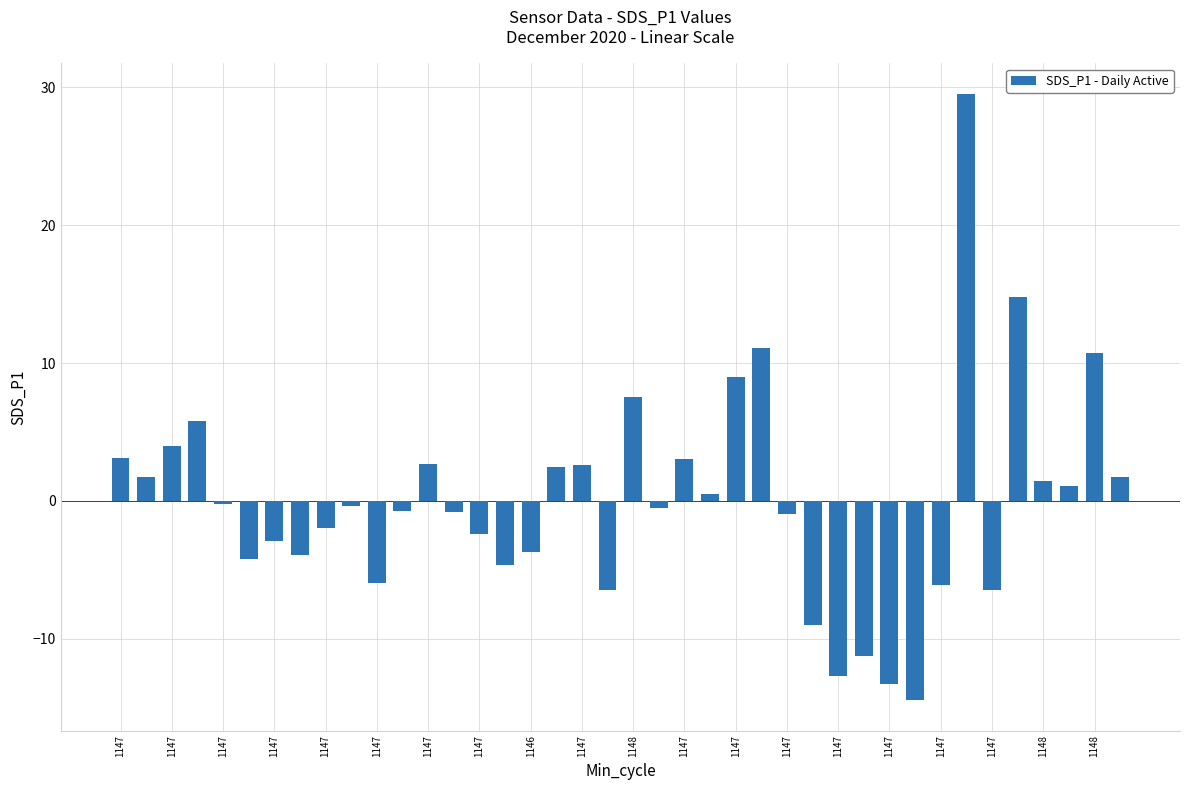

What is the difference between the second highest and minimum values?

29.3